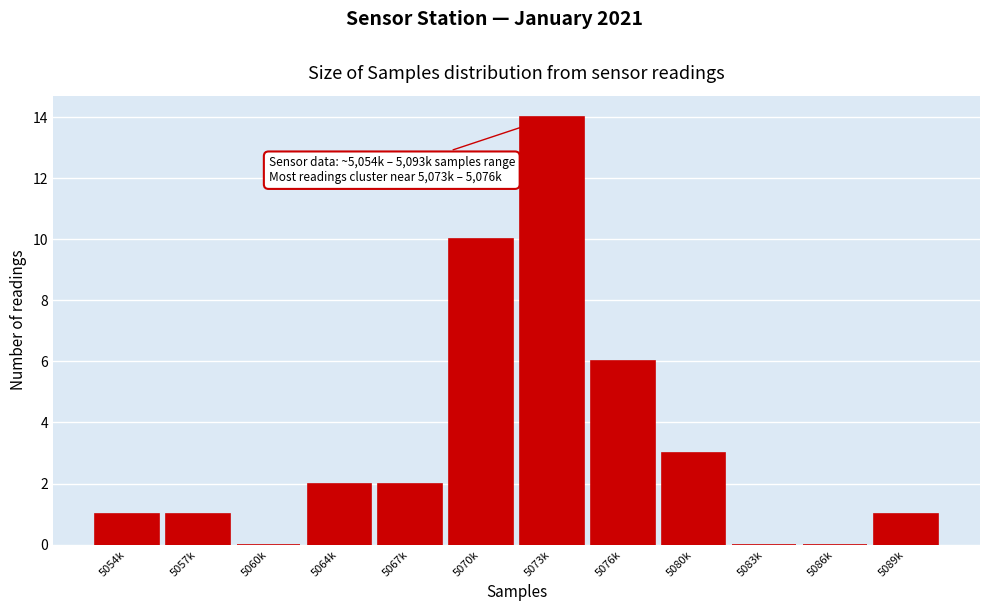

Reading left to right, list all the values displayed in this chart.

5054k=1	5057k=1	5060k=0	5064k=2	5067k=2	5070k=10	5073k=14	5076k=6	5080k=3	5083k=0	5086k=0	5089k=1